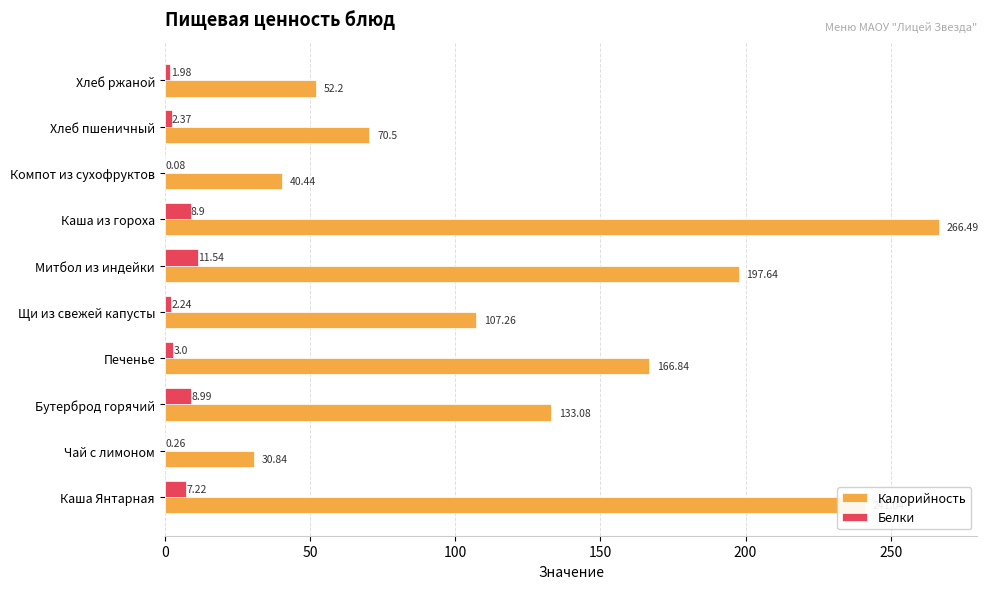

Which category has the highest value in the Белки series?

Митбол из индейки